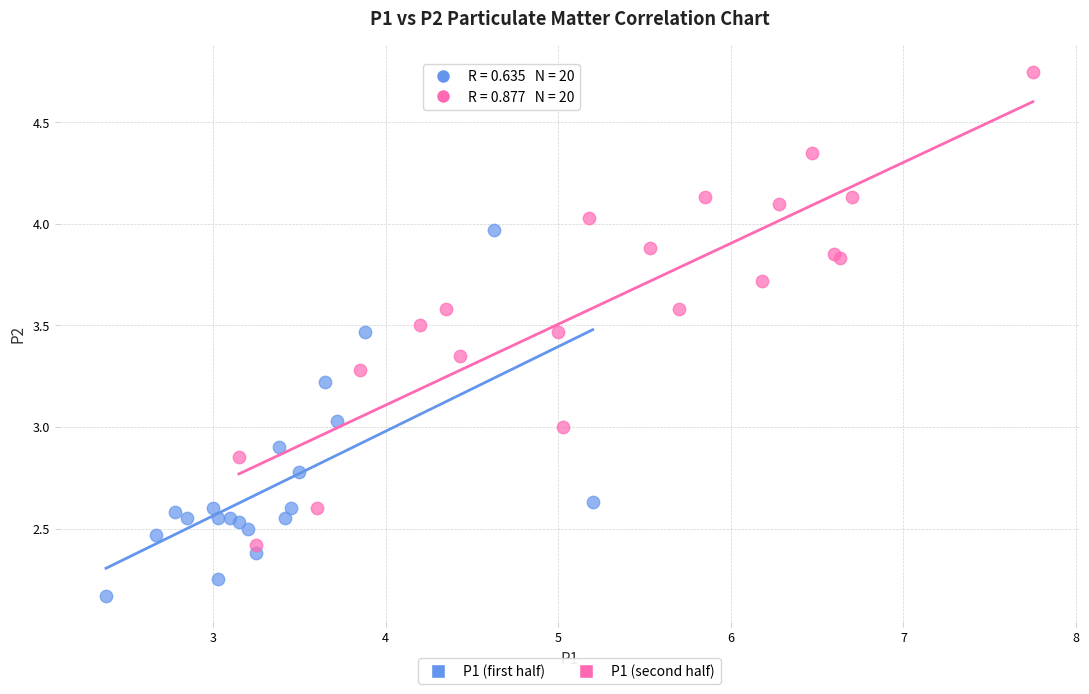

Which series has the widest spread of Y values?

P1 (second half)